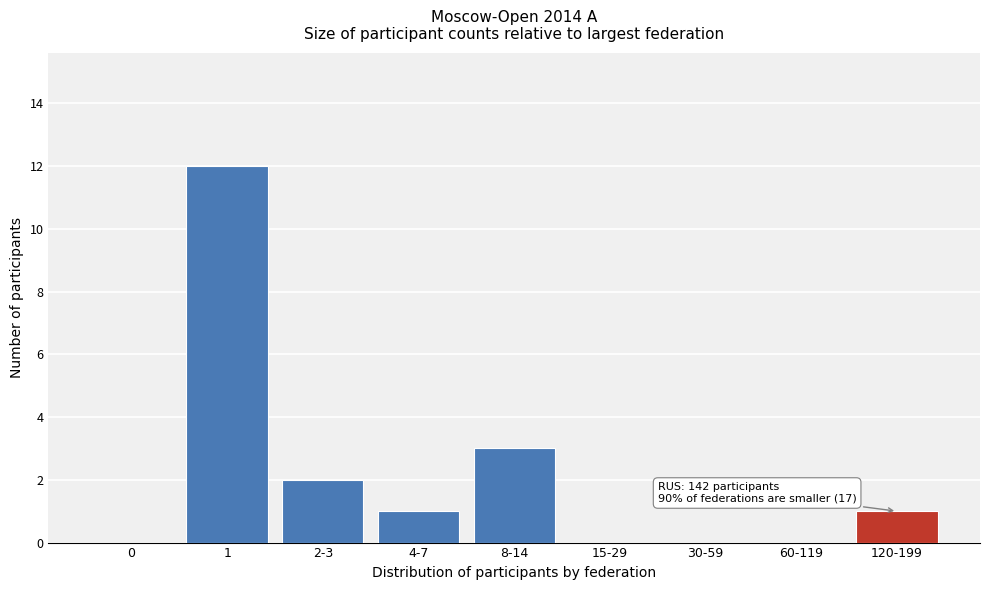

Reading right to left, extract all data points from this chart.

120-199=1	60-119=0	30-59=0	15-29=0	8-14=3	4-7=1	2-3=2	1=12	0=0